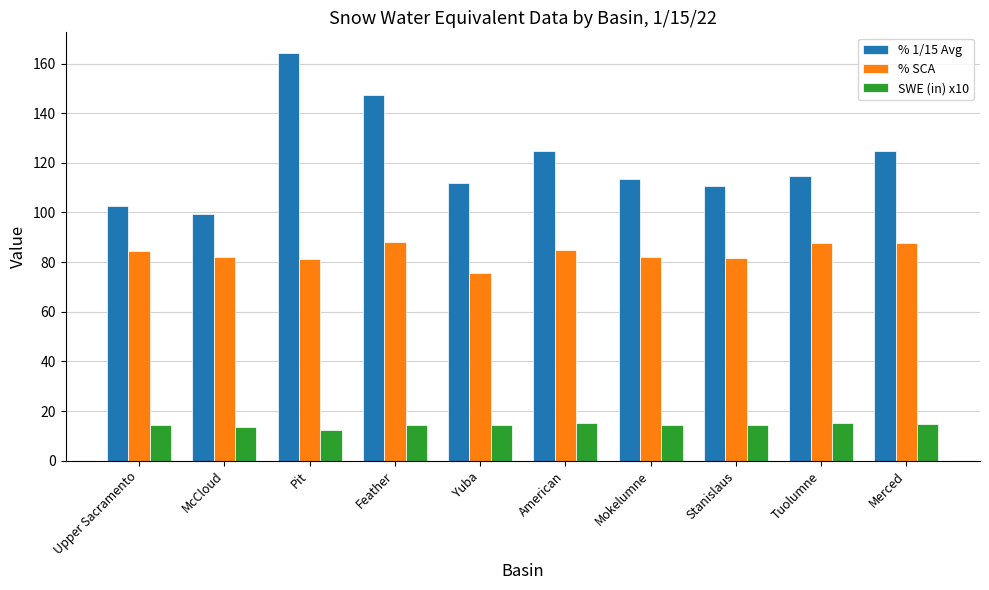

What is the label of the 2nd bar from the right?

Tuolumne